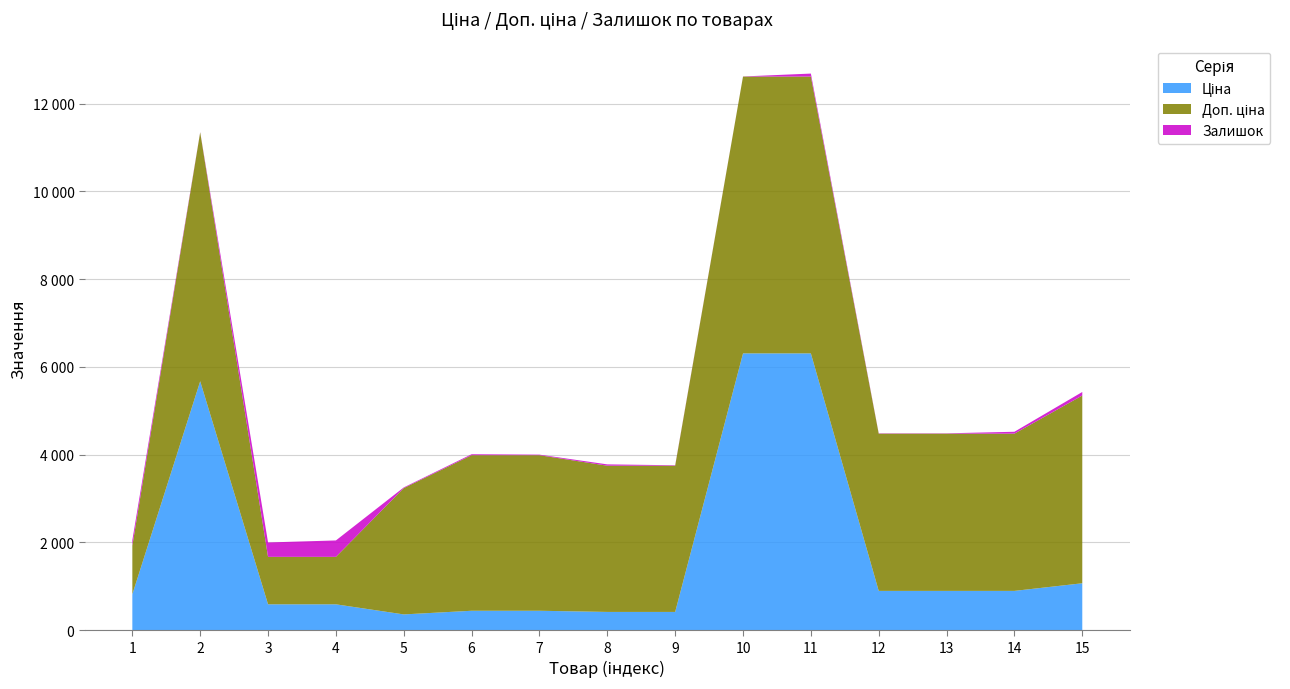

Reading left to right, what are all the values shown in this chart?

Ціна: 818.5	5673.8	589.9	589.9	359.9	443.1	443.1	416.6	416.6	6308.8	6308.8	895.9	895.9	895.9	1069.8
Доп. ціна: 1109.2	5673.8	1081.7	1081.7	2878.8	3545.0	3545.0	3332.5	3332.5	6308.8	6308.8	3583.6	3583.6	3583.6	4279.1
Залишок: 125.0	4.0	328.0	374.0	15.0	22.0	13.0	30.0	10.0	2.0	68.0	7.0	7.0	43.0	80.0